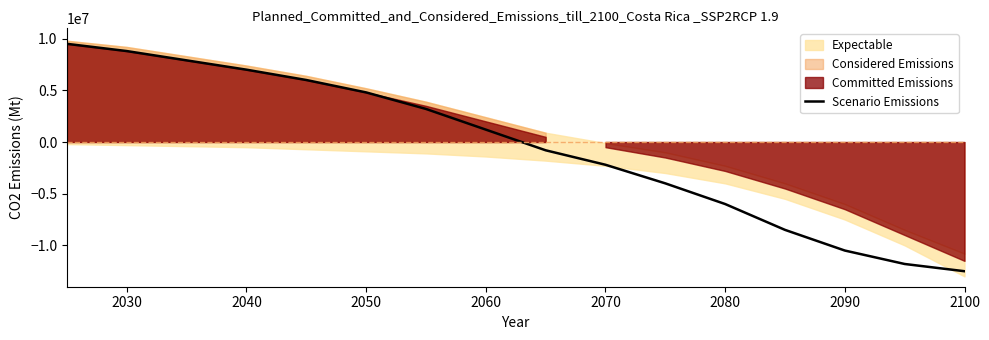

The chart shows a value of 5239107 at 2040. True or false?

False